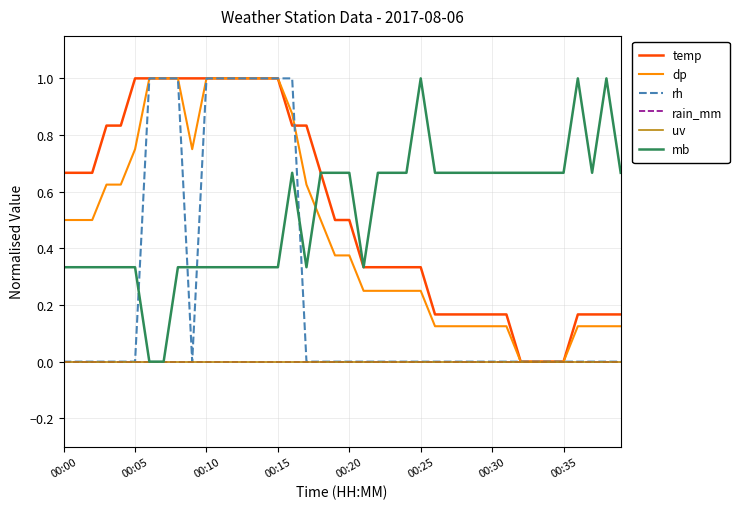

Does the chart display data point markers on the line(s)?

No